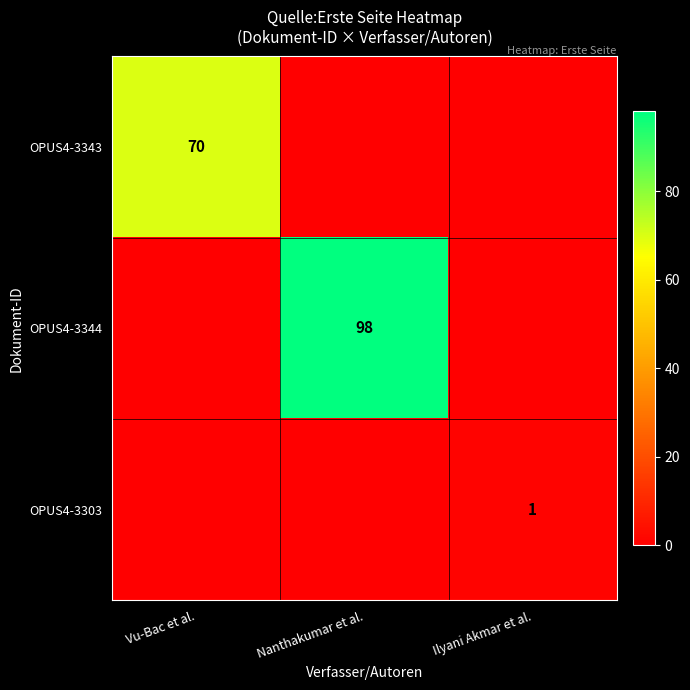

The OPUS4-3303 series shows 0 at Ilyani Akmar et al.. True or false?

False